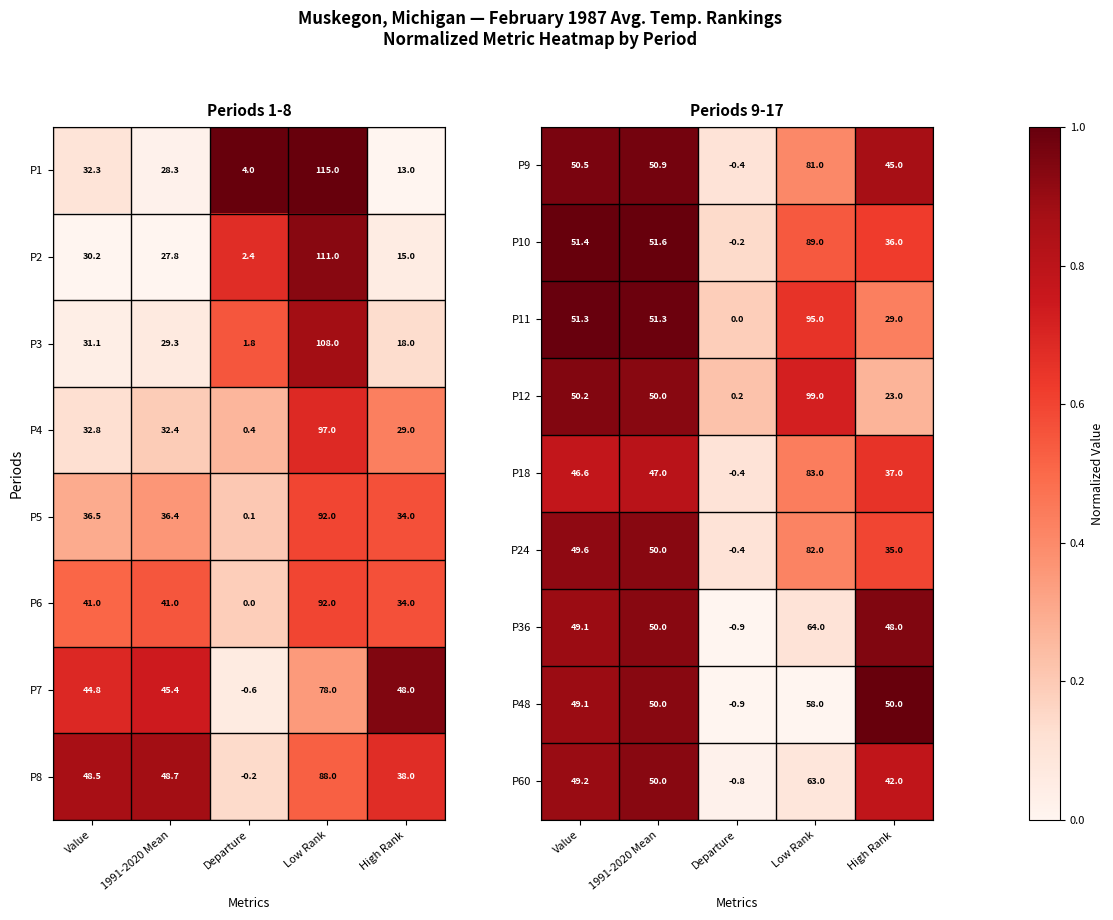

What is the sum of all P24 values?

216.2